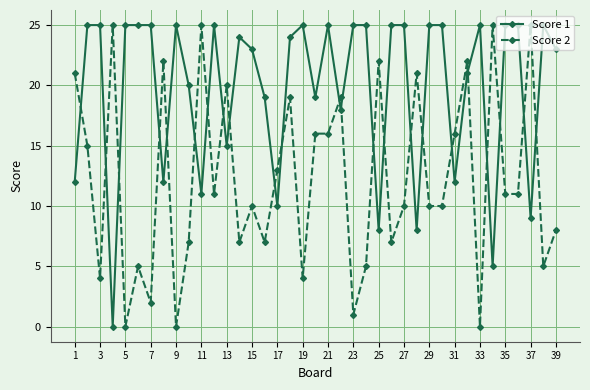

True or false: Score 1 has more than 0 interior local peaks.

True